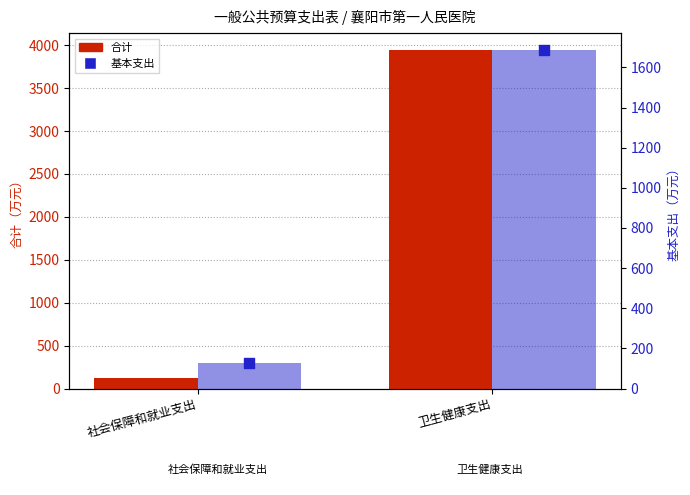

Which series reaches the maximum Y coordinate?

合计